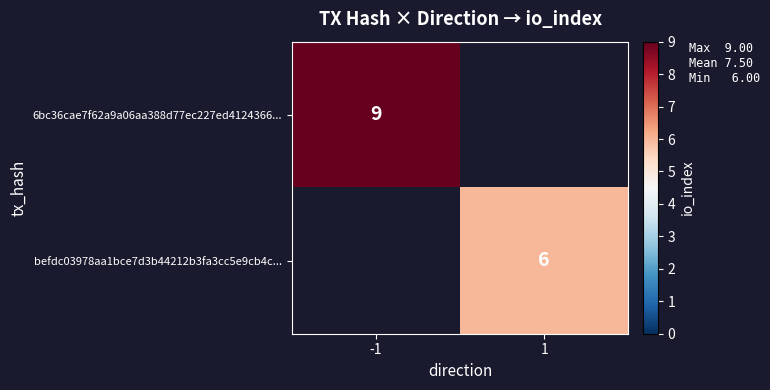

The befdc03978aa1bce7d3b44212b3fa3cc5e9cb4c... series shows 2 at 1. True or false?

False